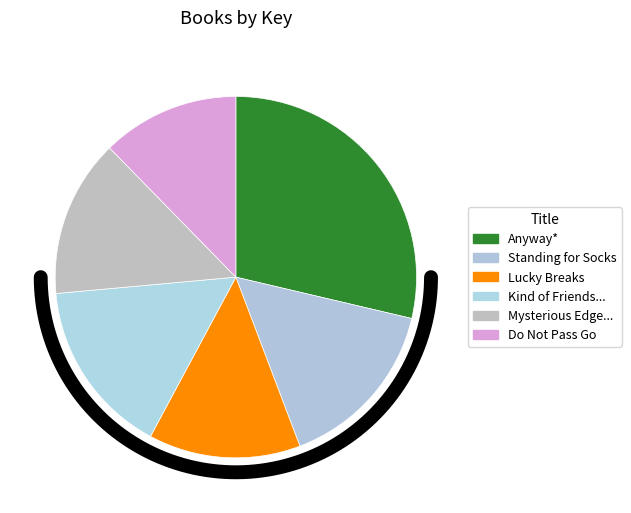

What percentage is the Mysterious Edge of the Heroic World slice, to the nearest percent?

14%